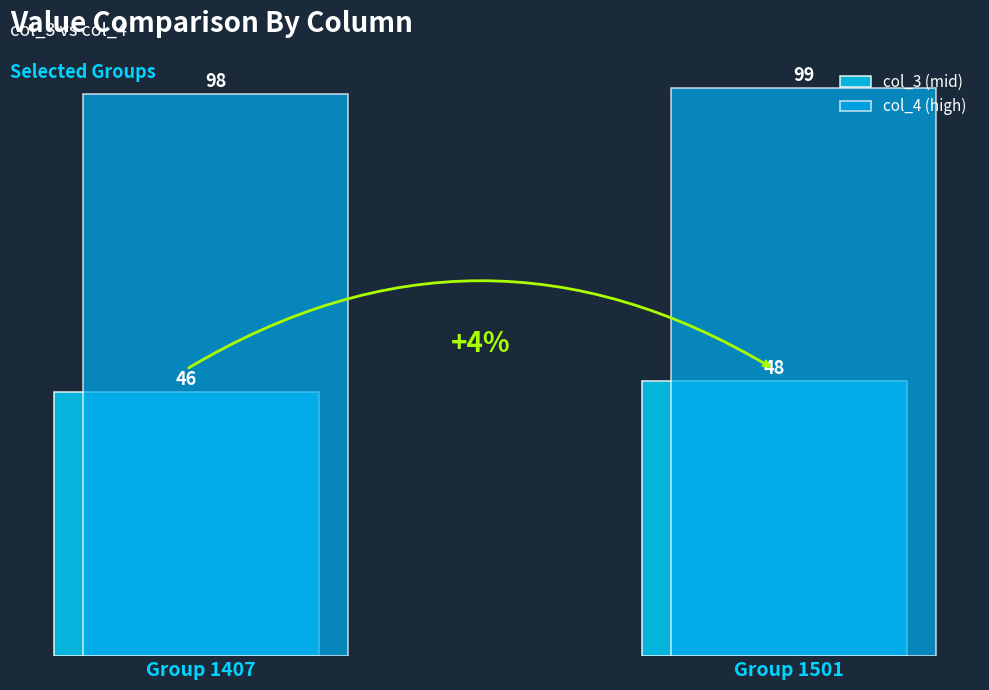

Which series changed the most between Group 1407 and Group 1501?

col_3 (mid)